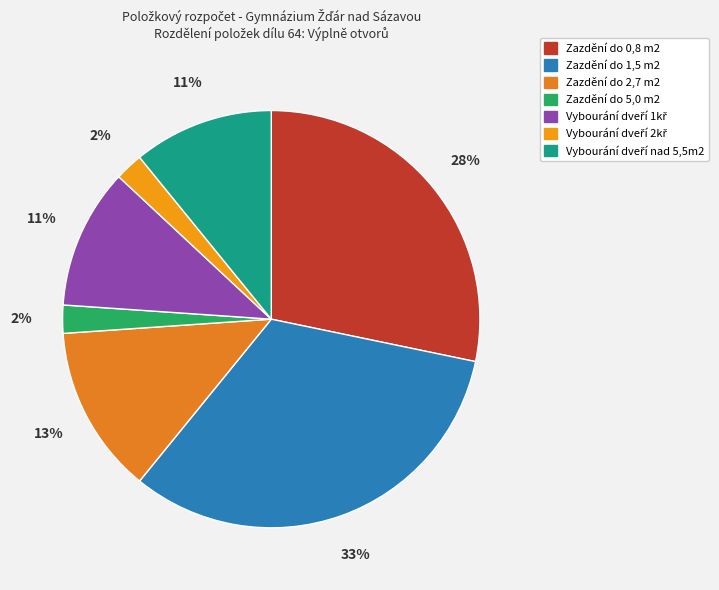

How many slices are in this pie chart?

7